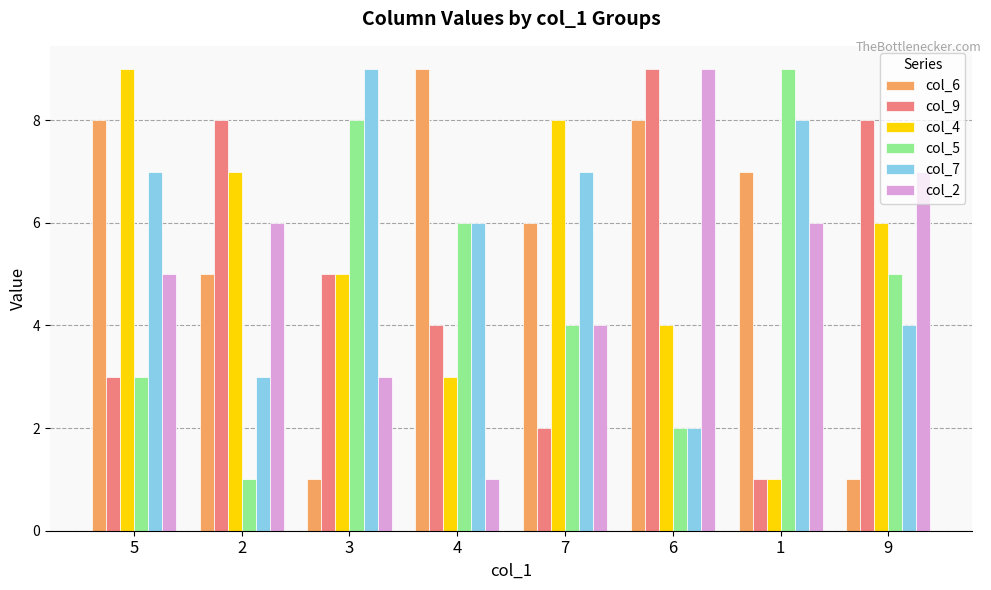

Is it true that col_5 equals 8 at 3?

True